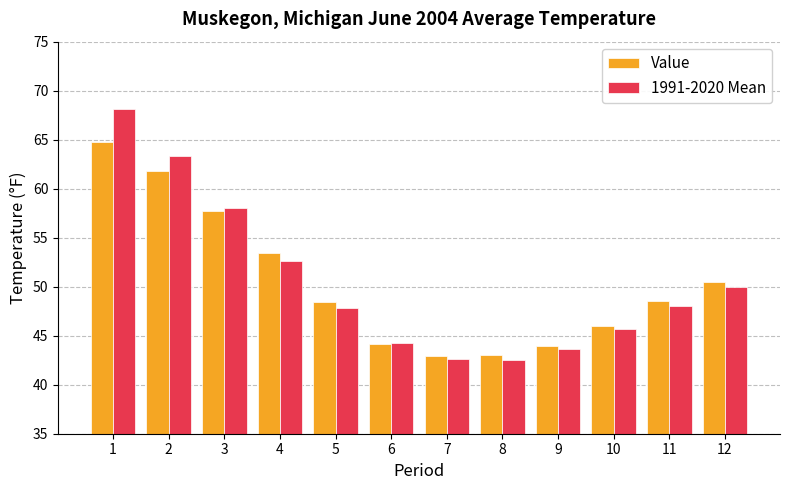

How many bars are there in each group?

2